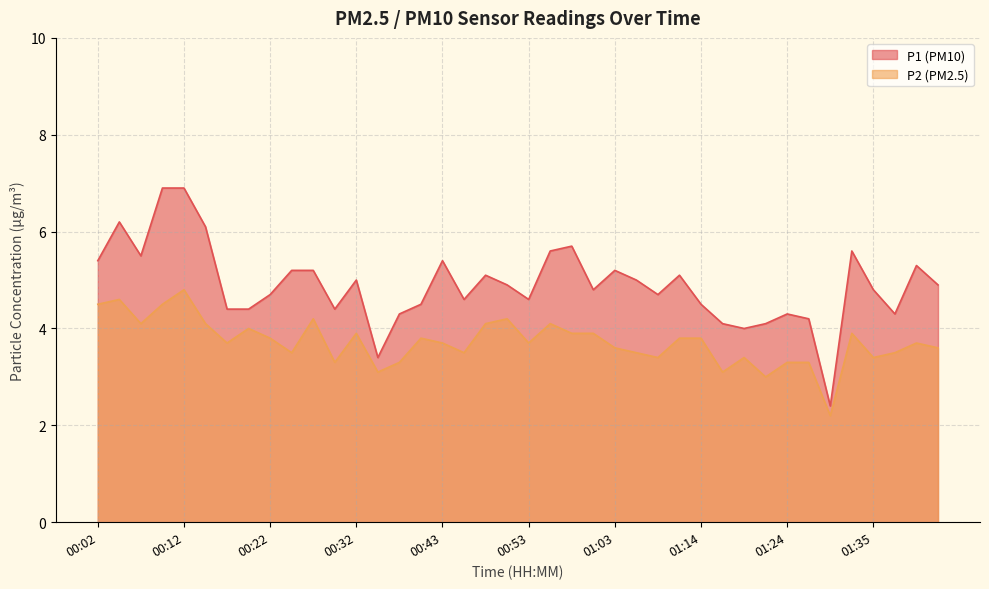

Does the chart have visible grid lines?

Yes